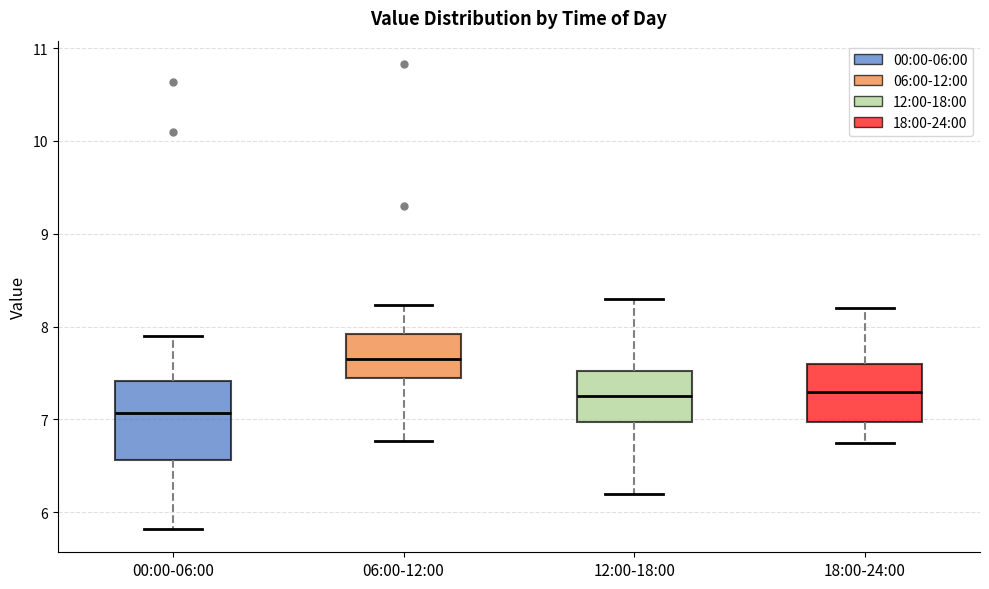

Comparing the boxes themselves (not the whiskers), which one is the tallest?

00:00-06:00